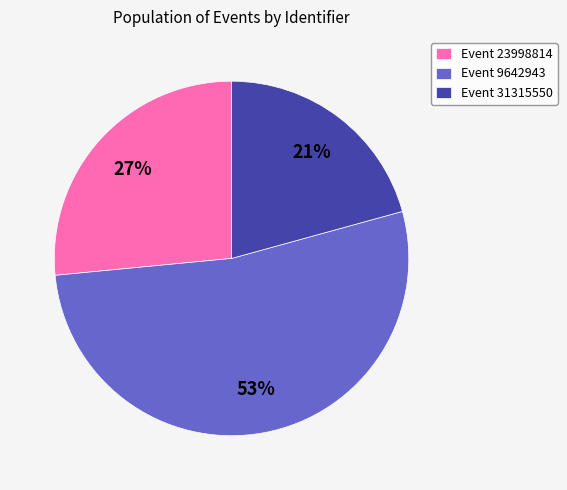

Is there a majority slice in this chart?

Yes